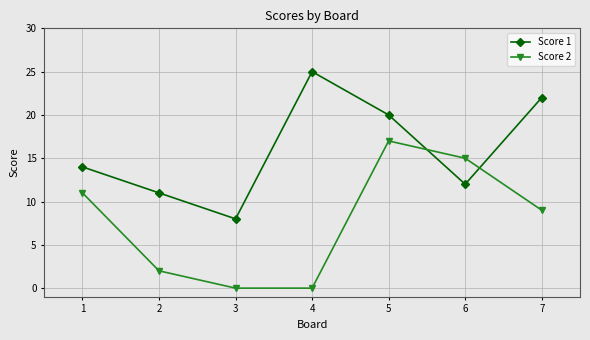

How many categories are shown in the chart?

7